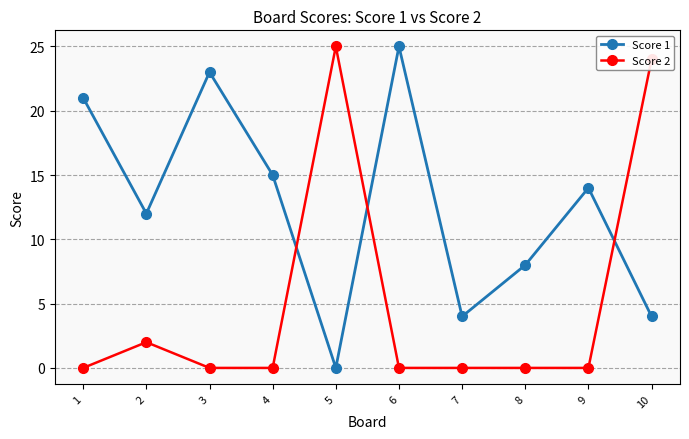

What is the total value across all series at 7?

4